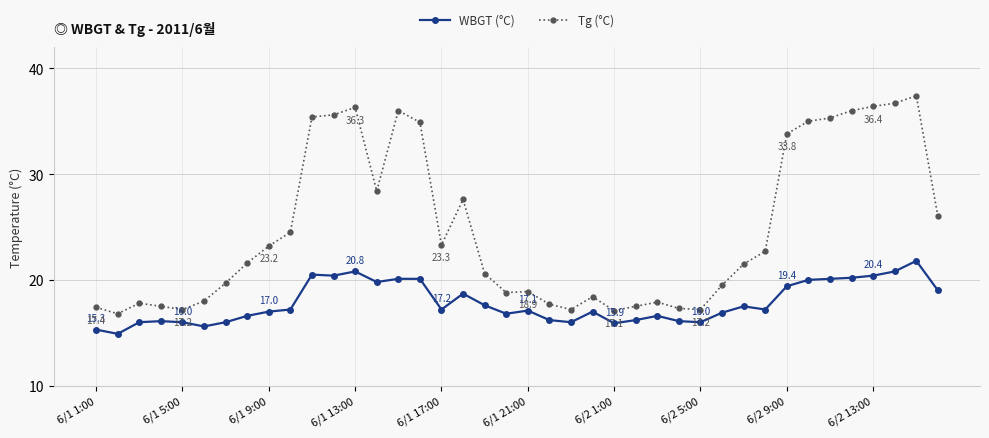

True or false: WBGT (°C) and Tg (°C) cross at least once.

False